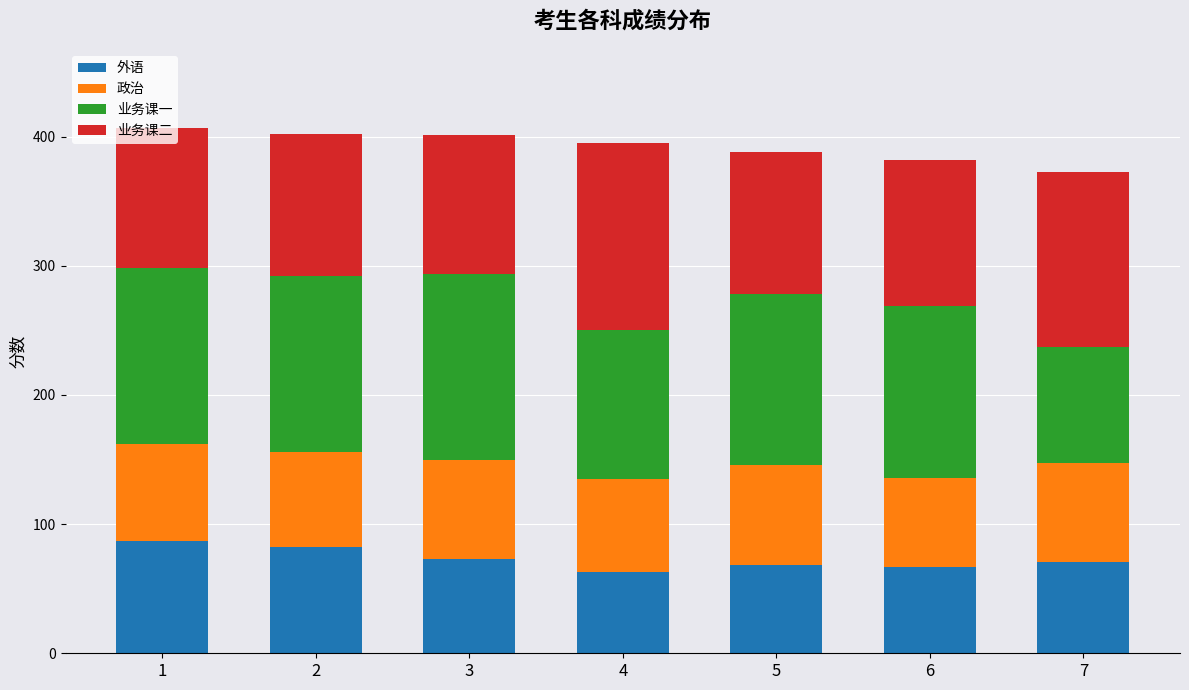

What is the lowest value of the 外语 series?

63